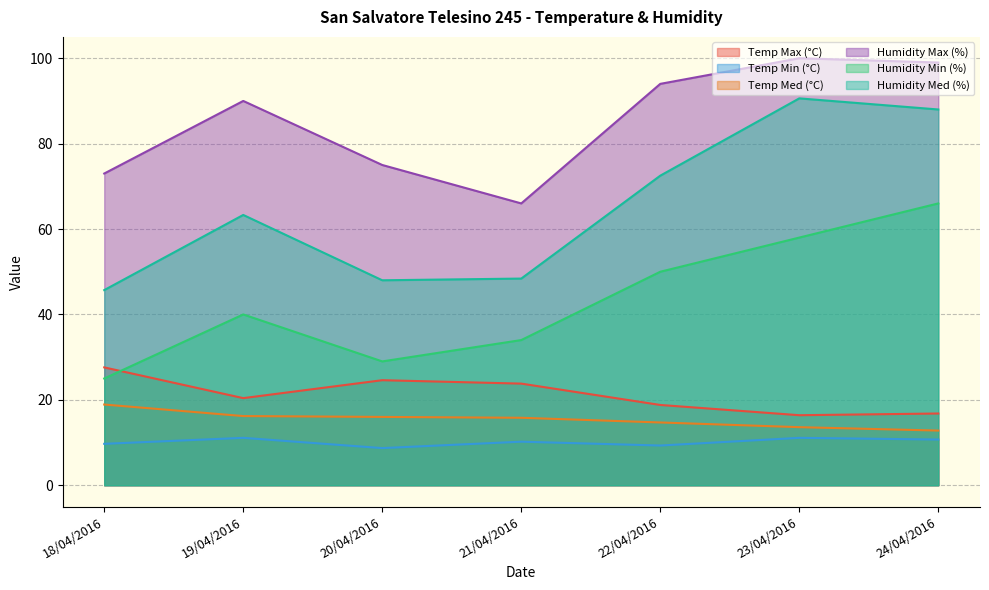

What are all the series names shown in the legend?

Temp Max (°C), Temp Min (°C), Temp Med (°C), Humidity Max (%), Humidity Min (%), Humidity Med (%)